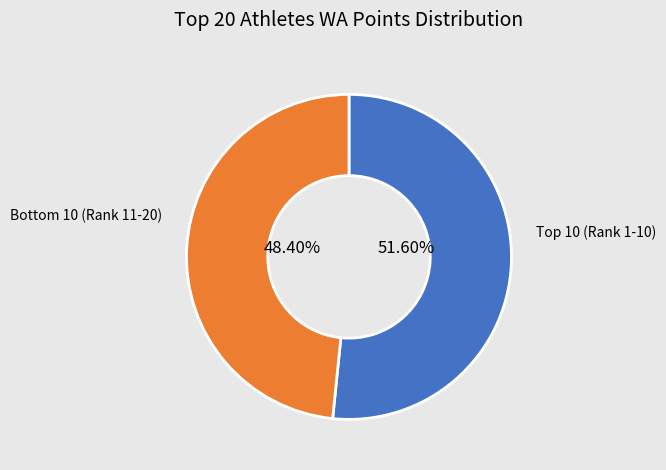

Is there a majority slice in this chart?

Yes